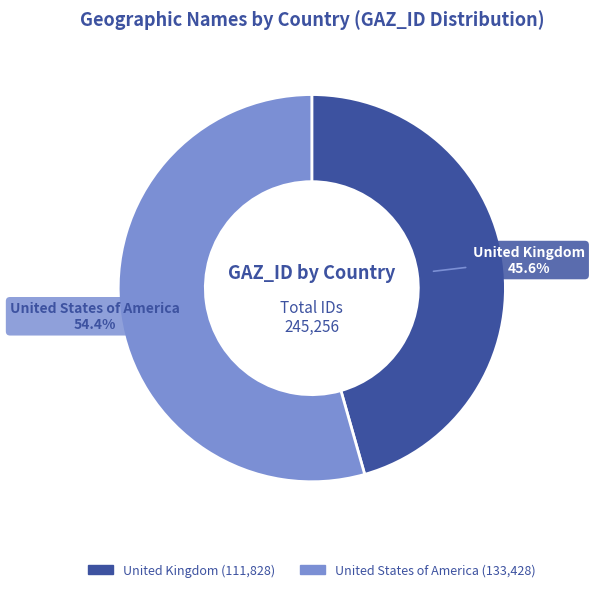

To the nearest percent, what percentage of the pie is United Kingdom?

46%